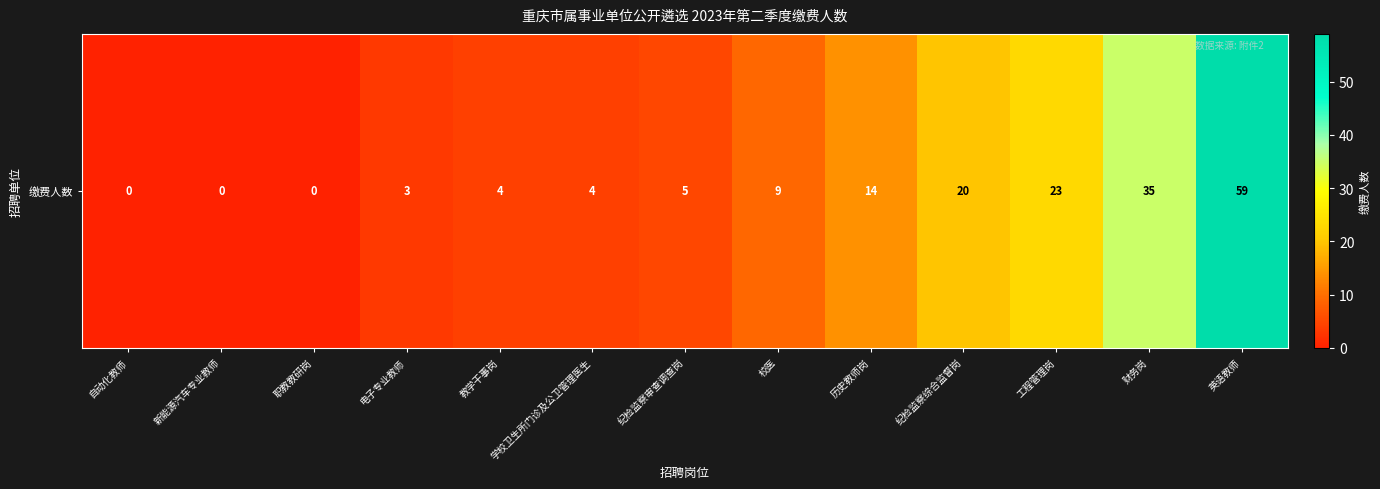

What is the average value?

14